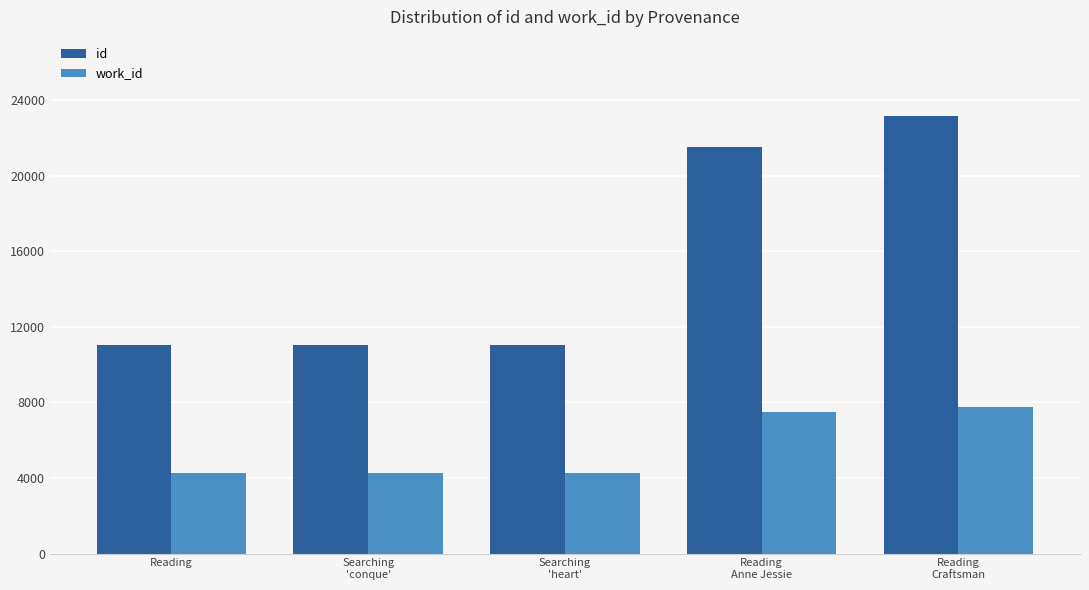

The value of id at Reading is 11025. True or false?

True